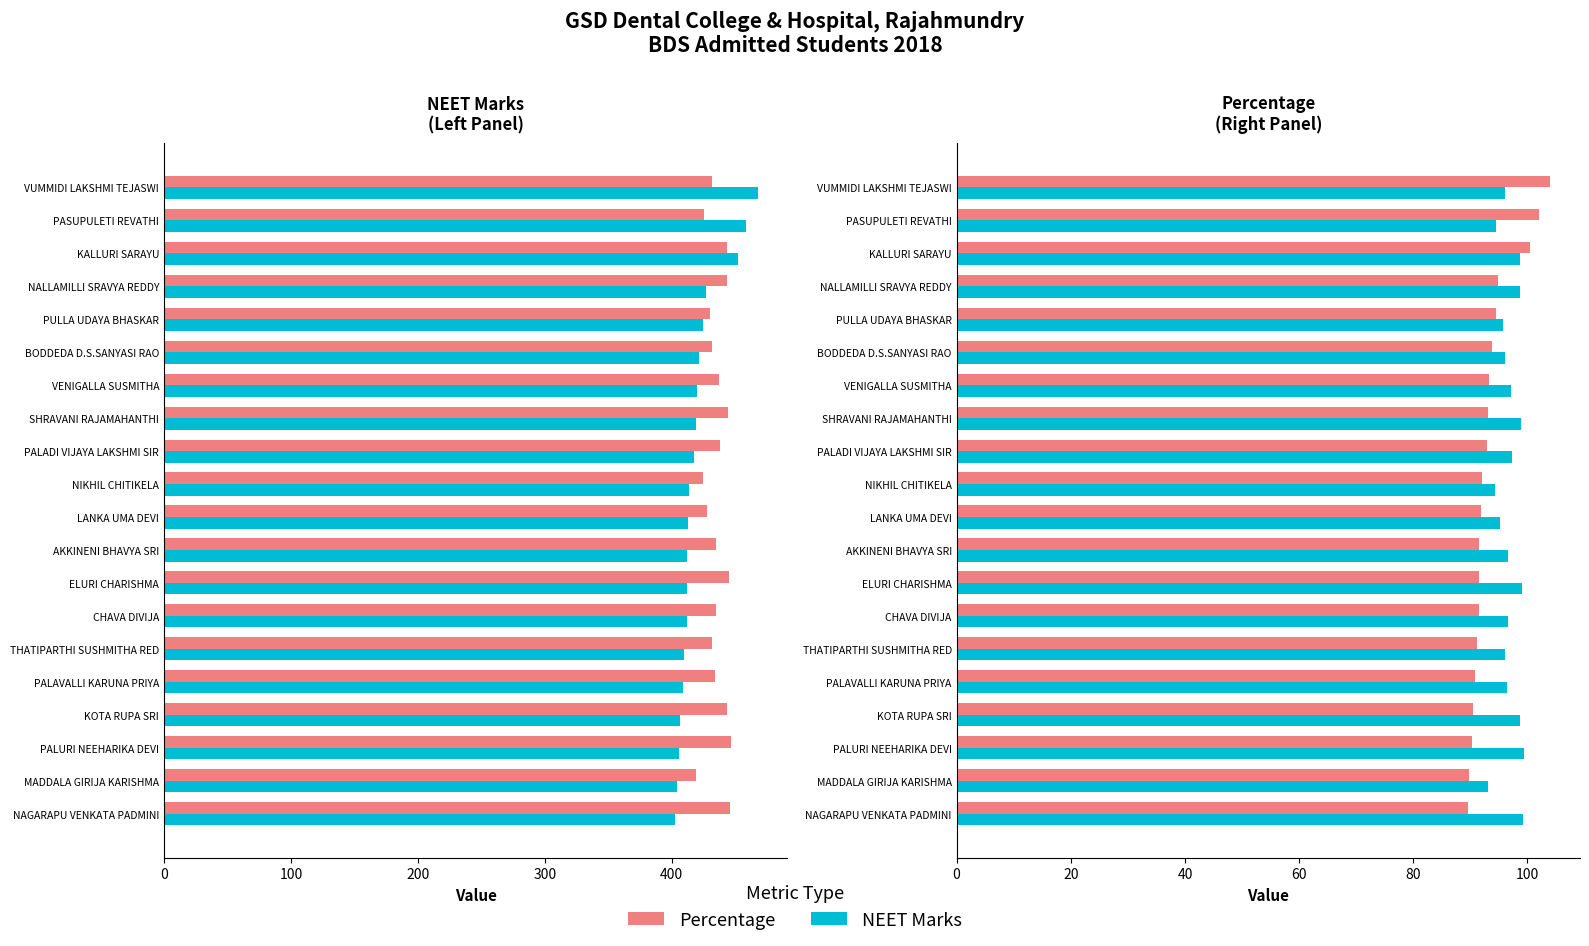

Does the chart contain any negative values?

No